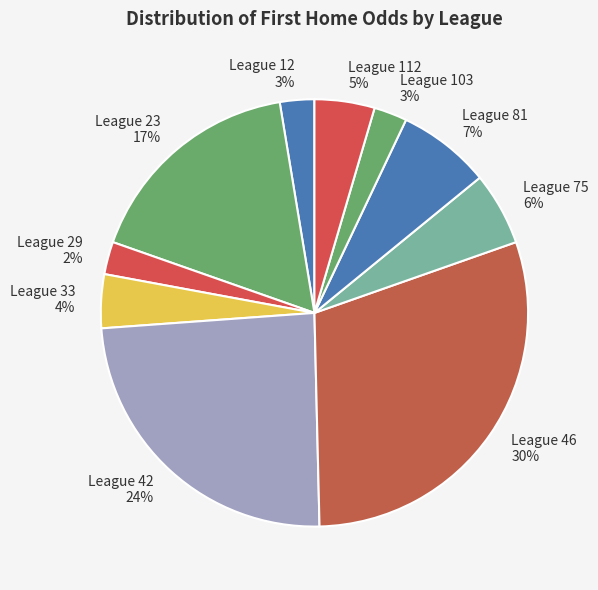

Between League 12 and League 81, which is larger?

League 81